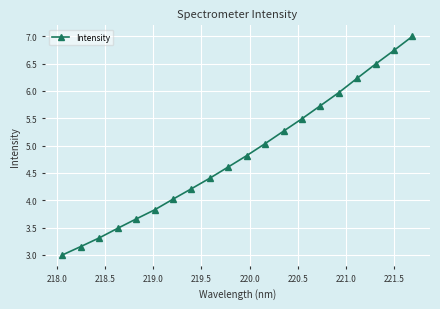

What is the sum of all values?

96.5